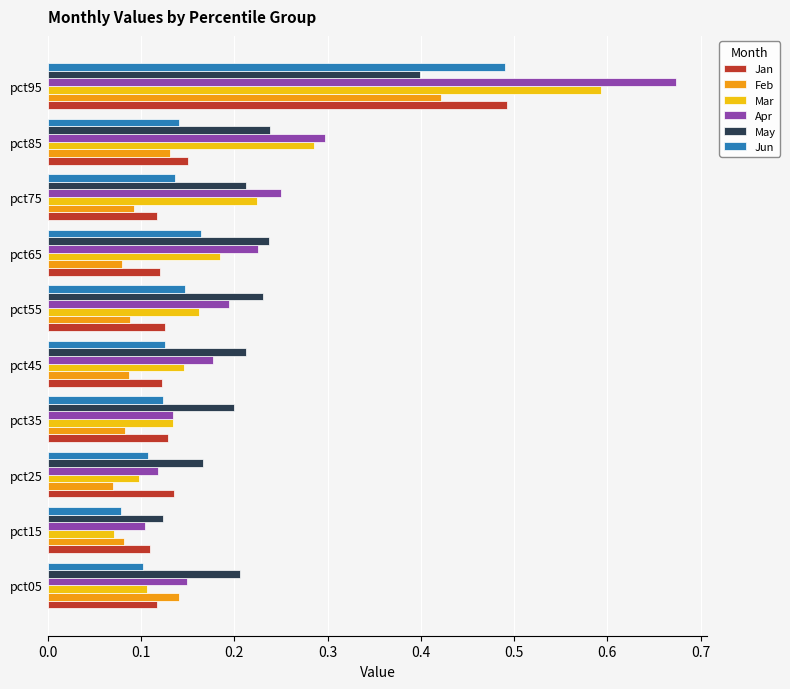

Is it true that Jan equals 0.1 at pct05?

True